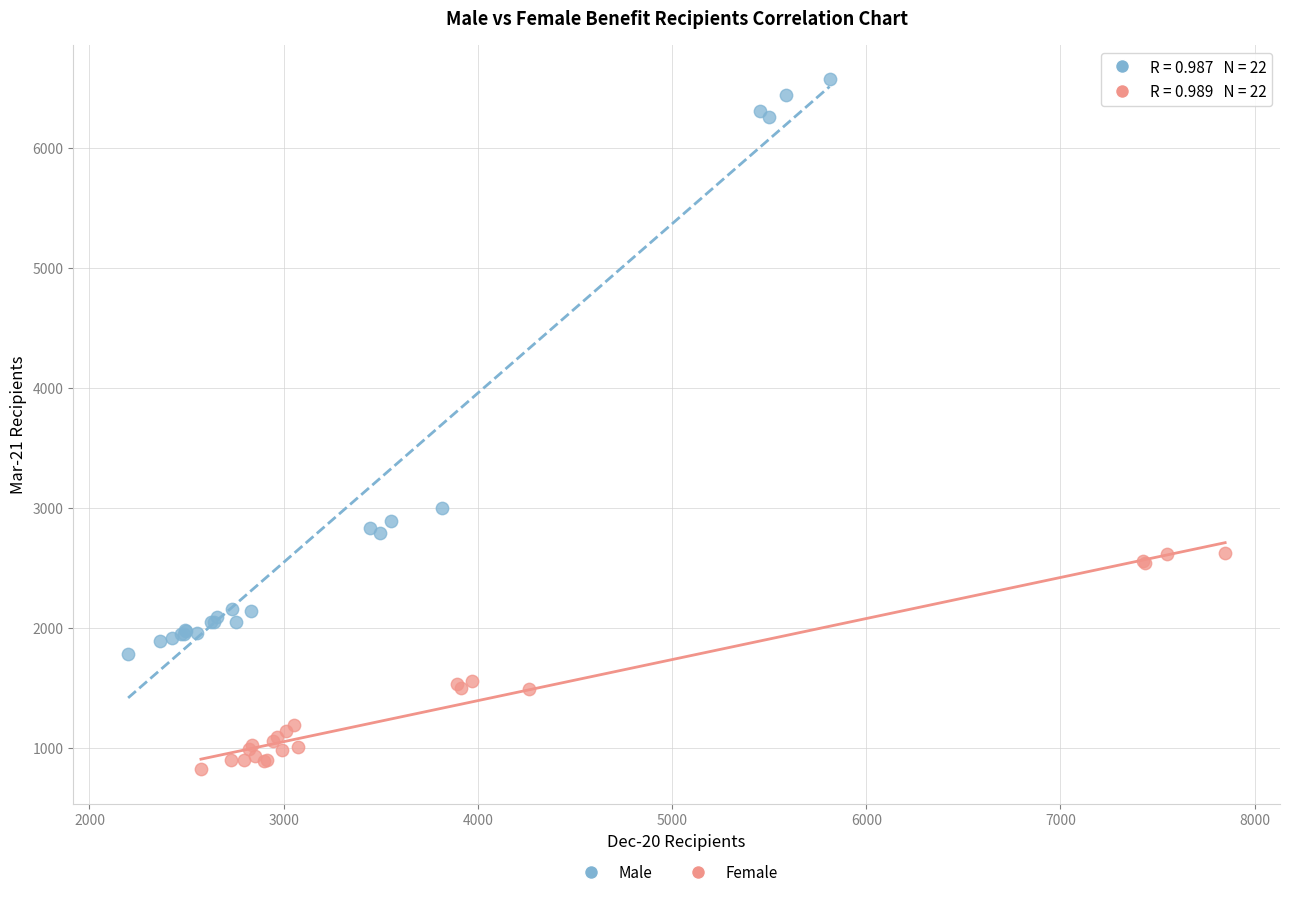

Which series reaches the maximum Y coordinate?

Male